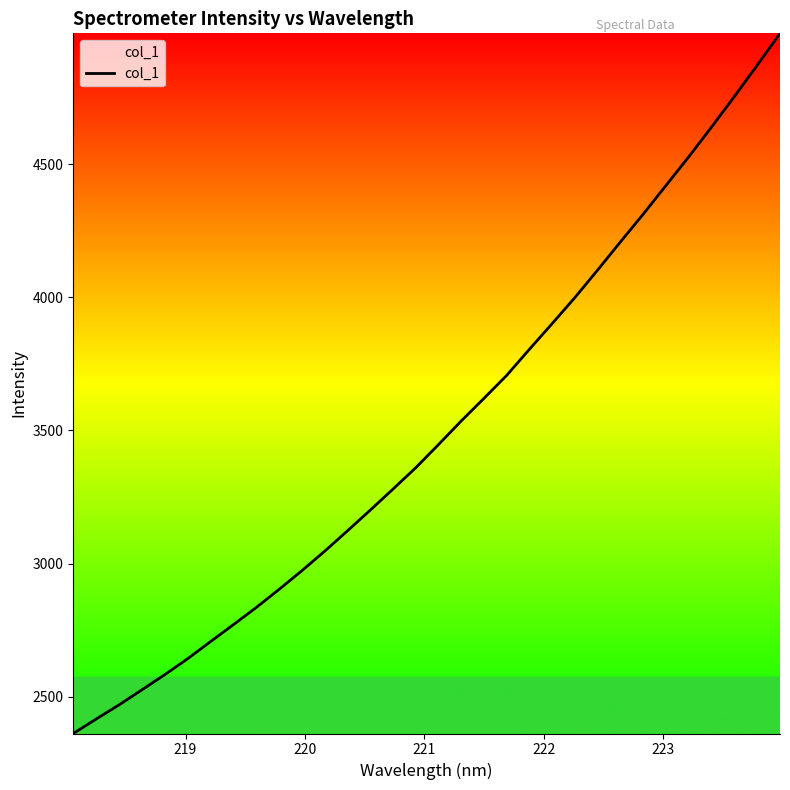

What is the difference between the maximum and minimum values?

2630.4